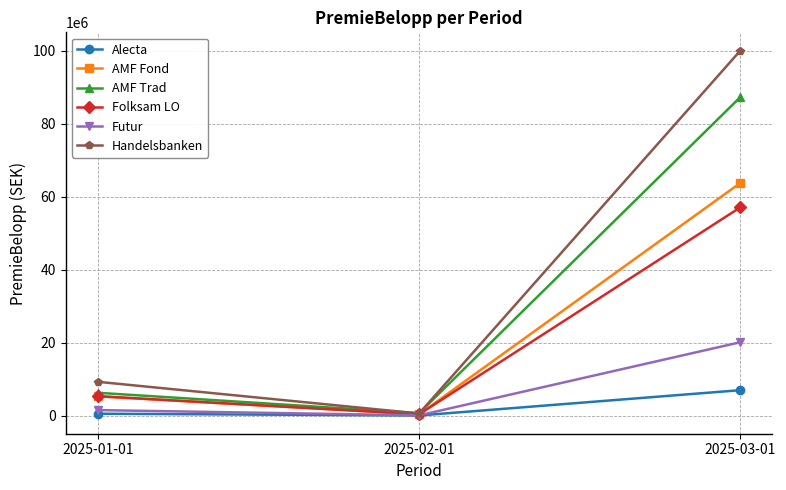

The value of Folksam LO at 2025-01-01 is 5415362. True or false?

True